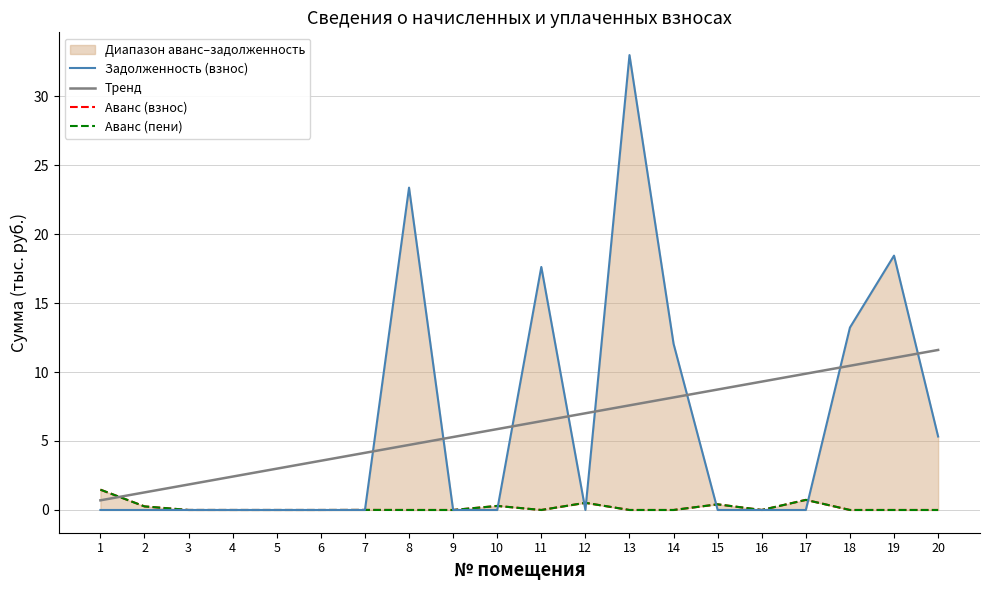

What is the highest value of the Тренд series?

11.6